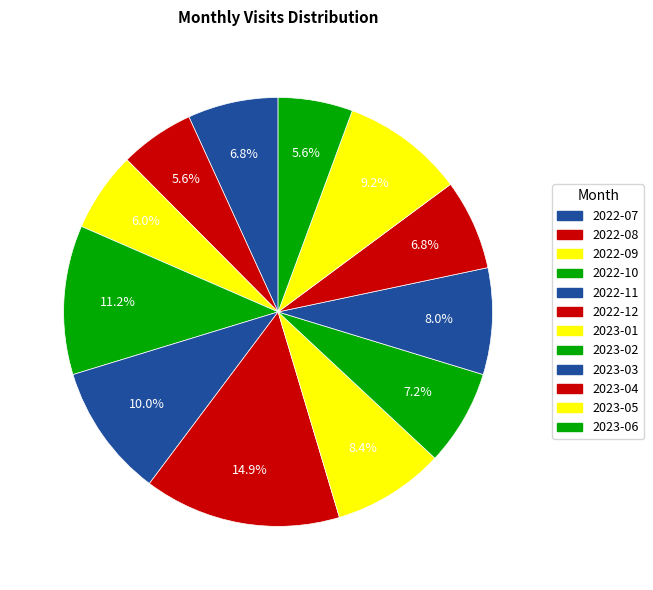

What is the change in value from 2022-07 to 2023-01?

+4